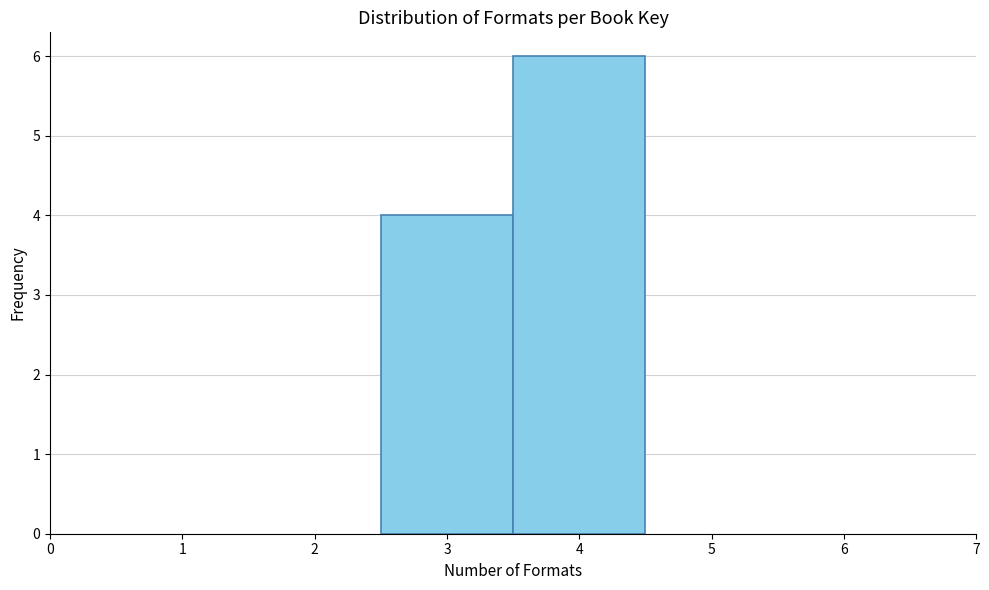

Reading left to right, transcribe this chart: for each bar, give the range it covers on the x-axis and its height. The values are not printed on the chart, so give them approximately, as read against the axis.

2.5 to 3.5: 4
3.5 to 4.5: 6